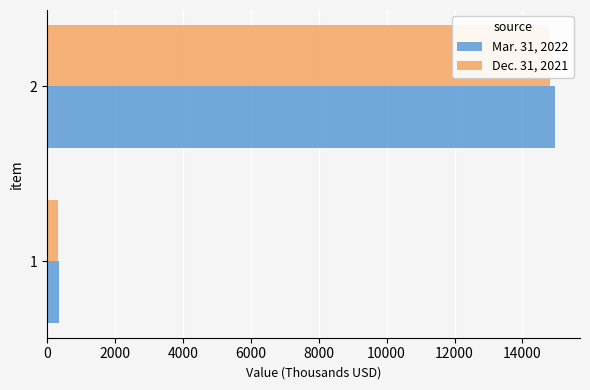

Between 1 and 2, which series saw the biggest shift?

Mar. 31, 2022